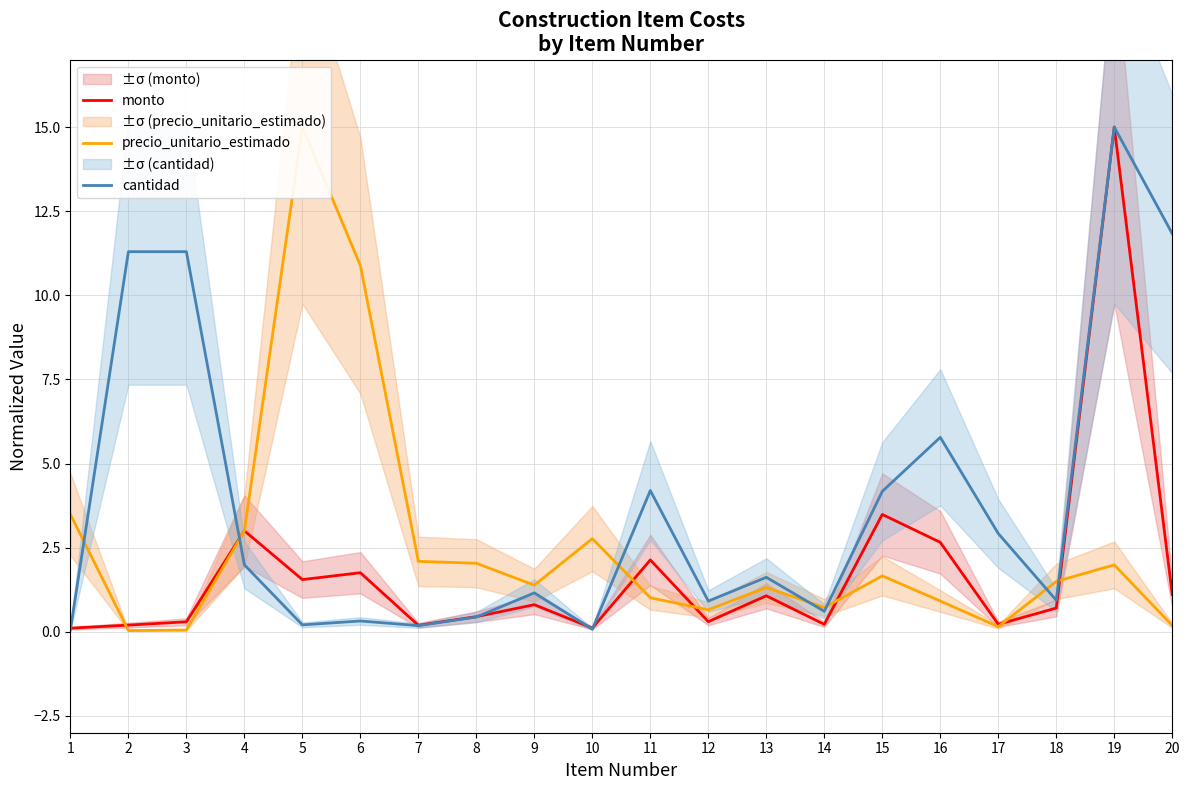

At 3, list the series in order from smallest to largest.

precio_unitario_estimado, monto, cantidad